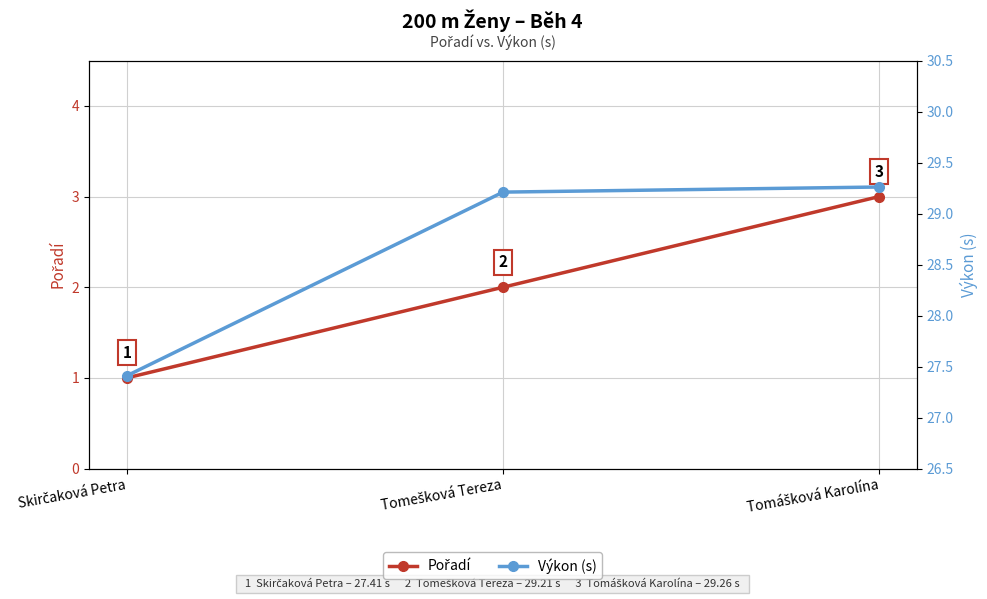

How many values in the Pořadí series are below 2?

1